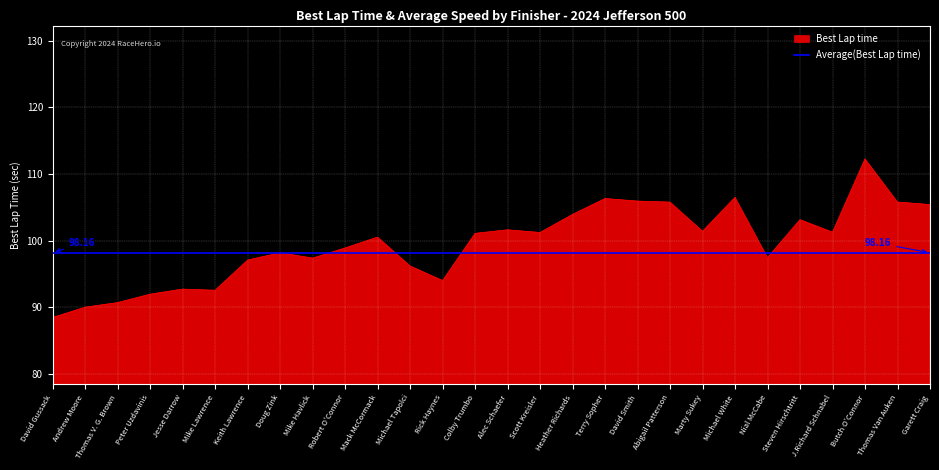

What is the smallest value displayed?

88.5